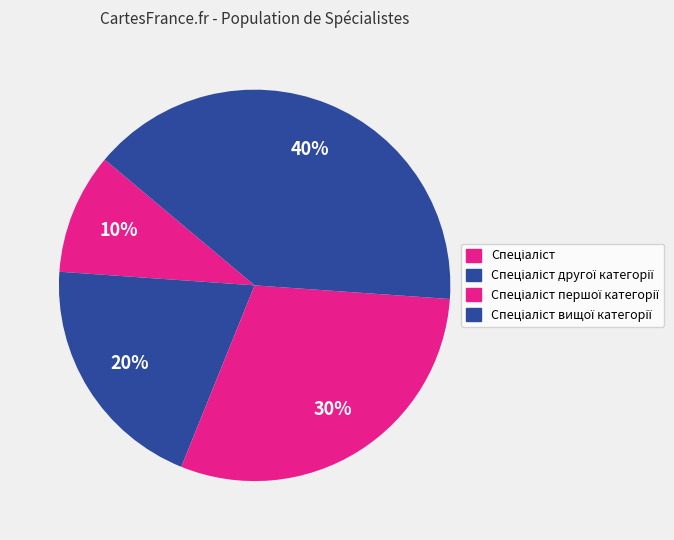

To the nearest percent, what is the average slice percentage?

25%